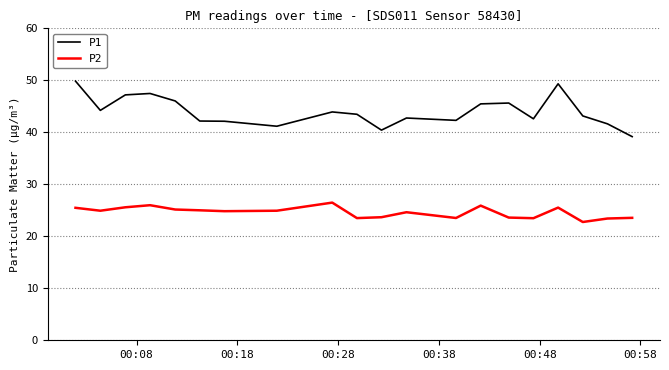

What is the difference between the maximum and minimum values in the P1 series?

10.7